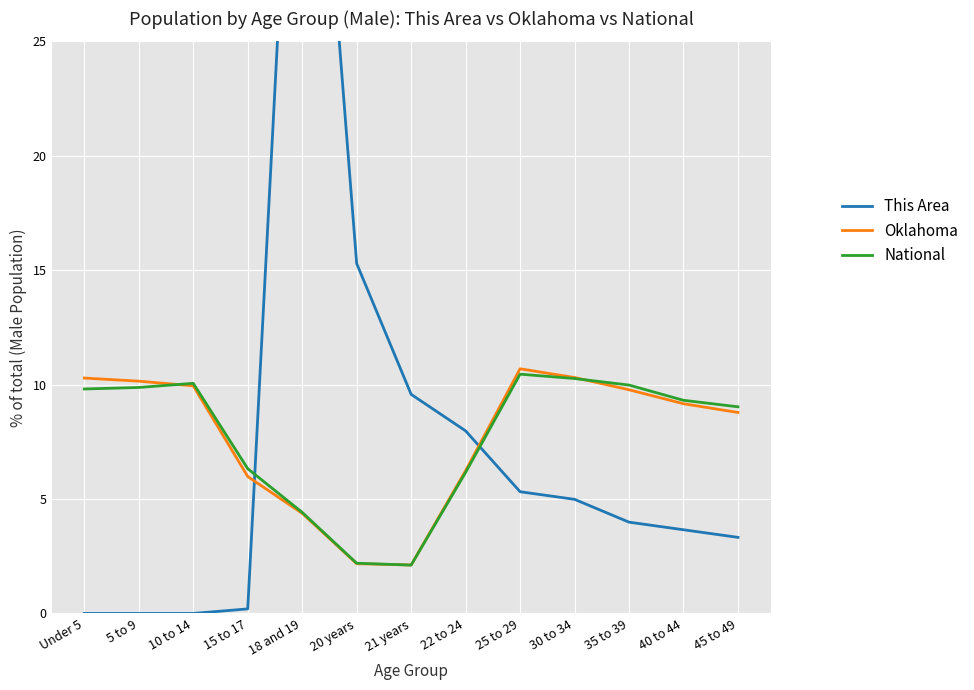

At which category does Oklahoma reach its first local valley?

21 years